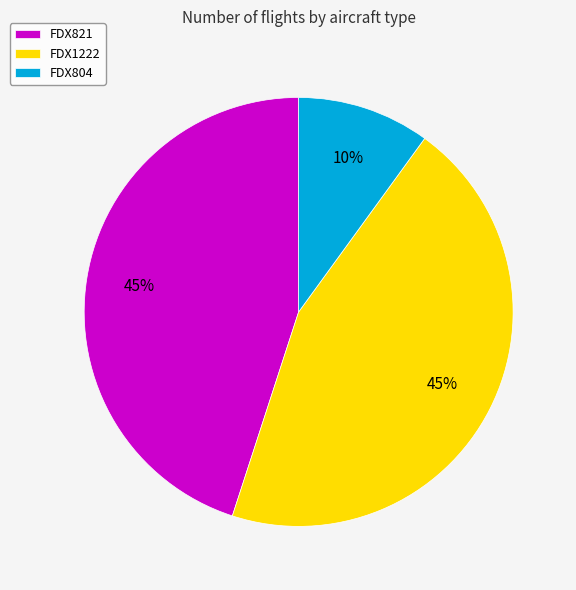

How many slices are in this pie chart?

3